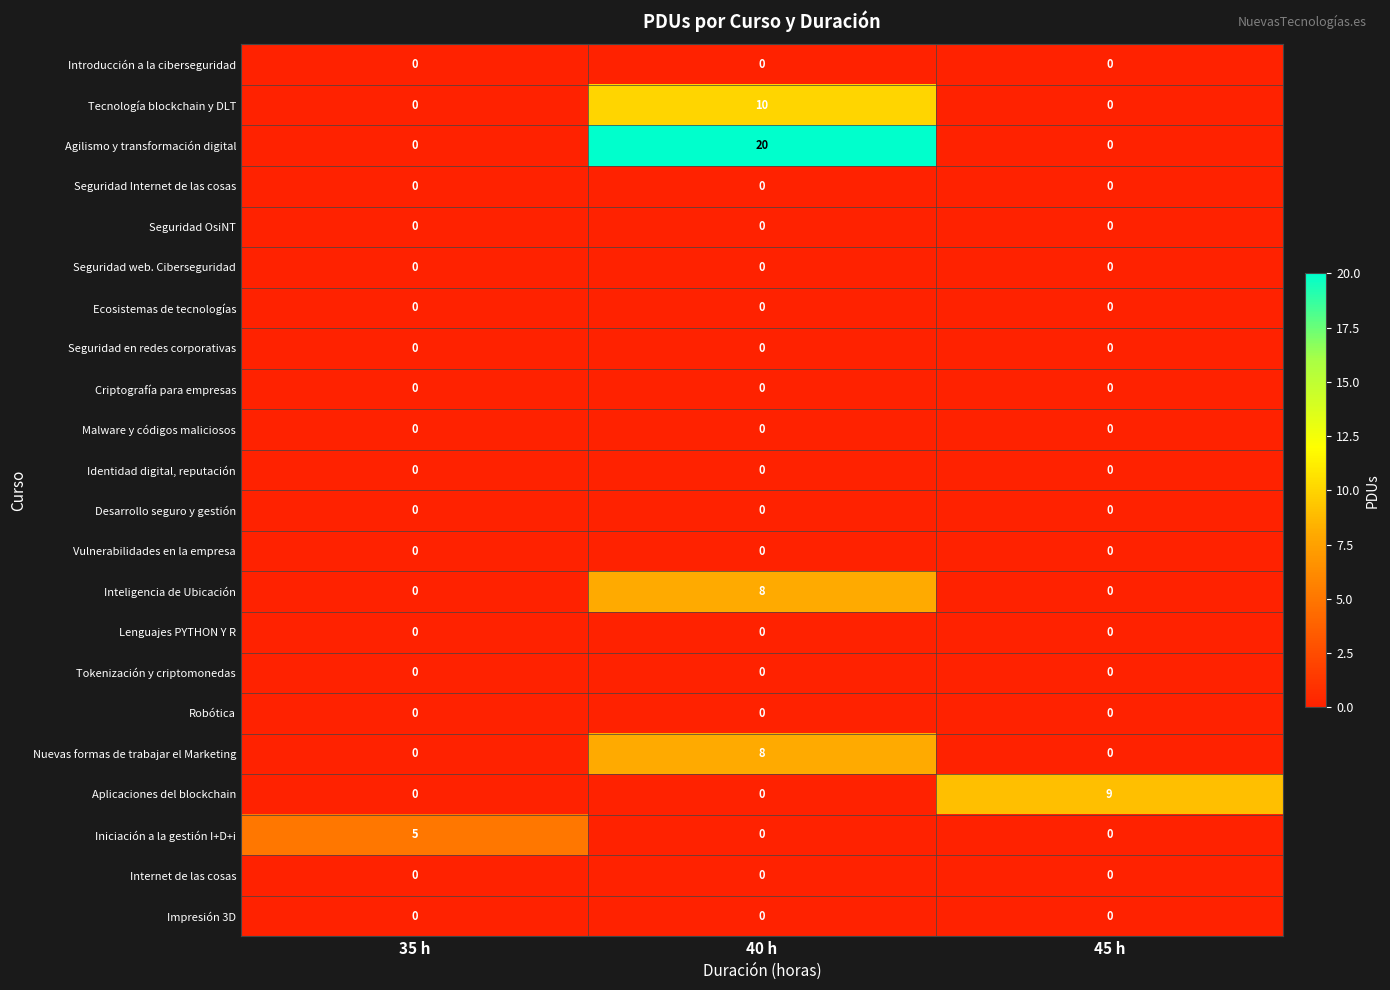

What is the average value of the Inteligencia de Ubicación series?

3